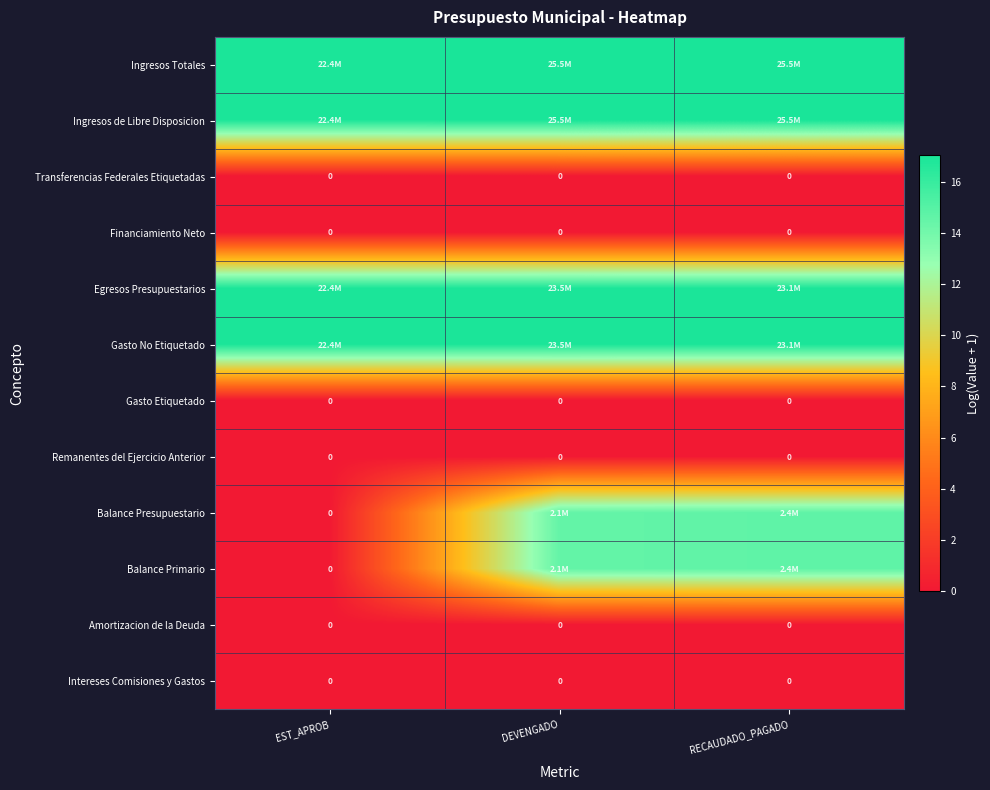

True or false: Ingresos de Libre Disposicion has a value of 30.7 at RECAUDADO_PAGADO.

False